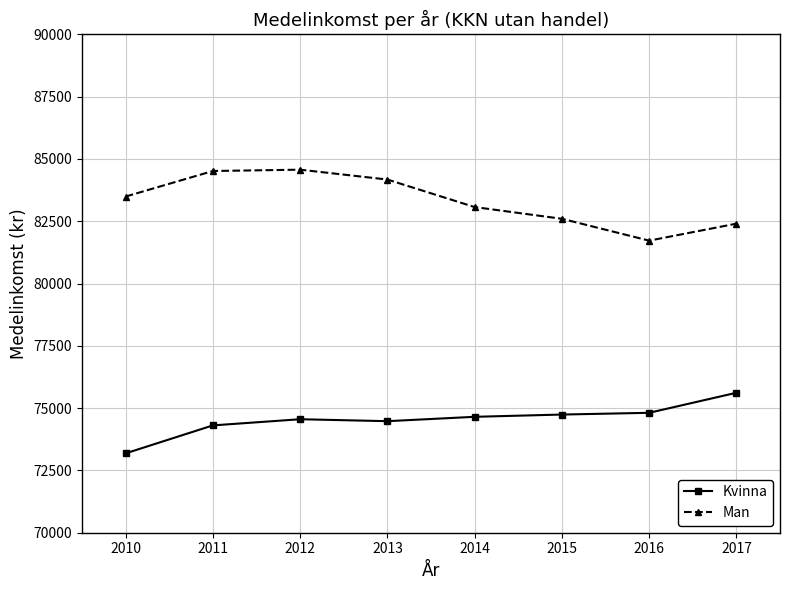

What is the value of the Kvinna point at the 1st from the left?

73186